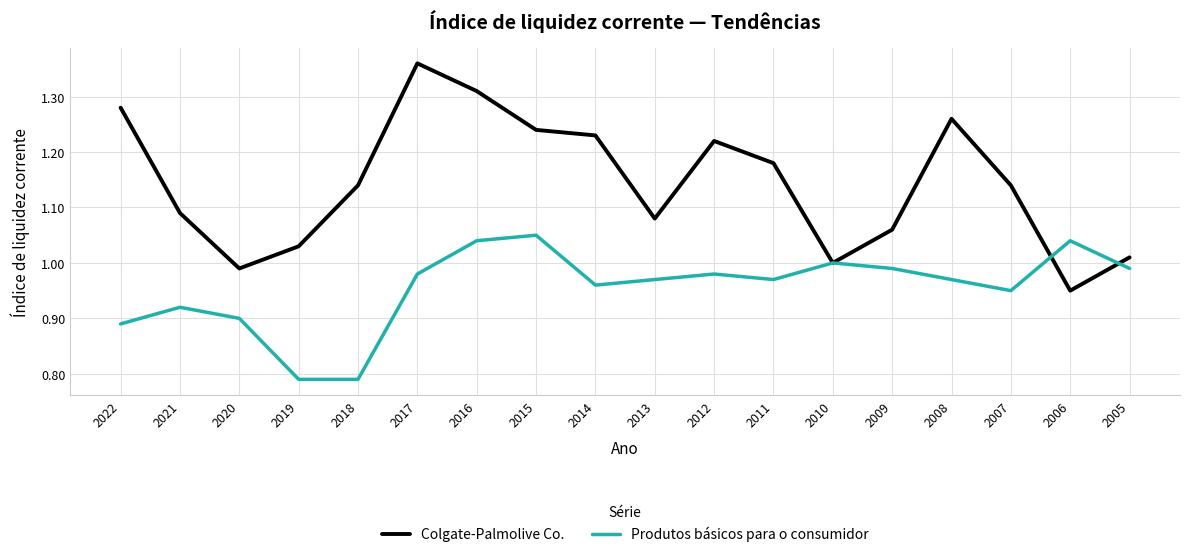

True or false: Produtos básicos para o consumidor has a value of 1.0 at 2005.

True